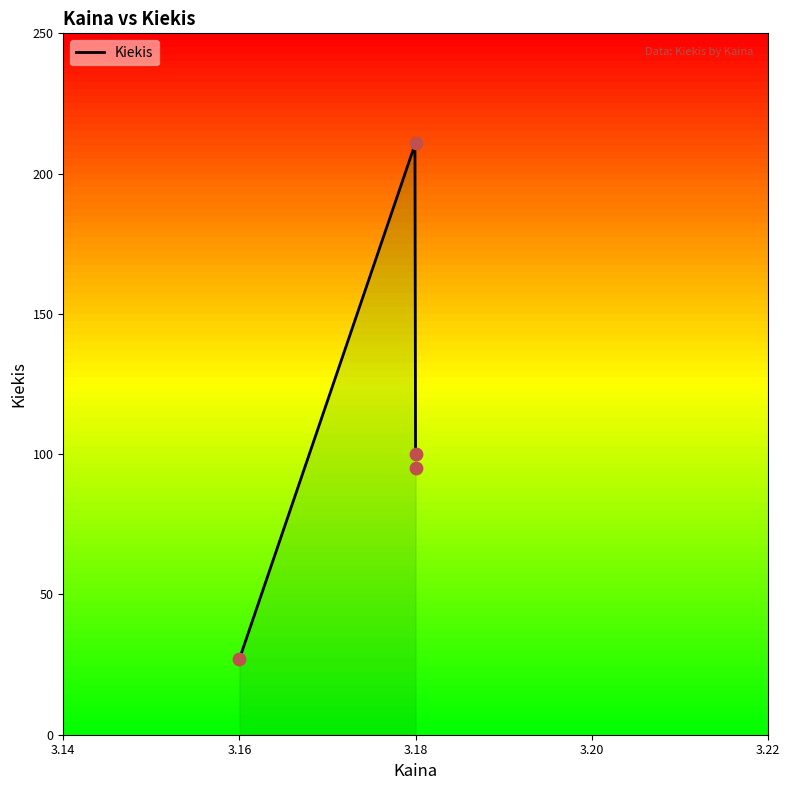

Which has a higher value, 3.16 or 3.18?

3.18